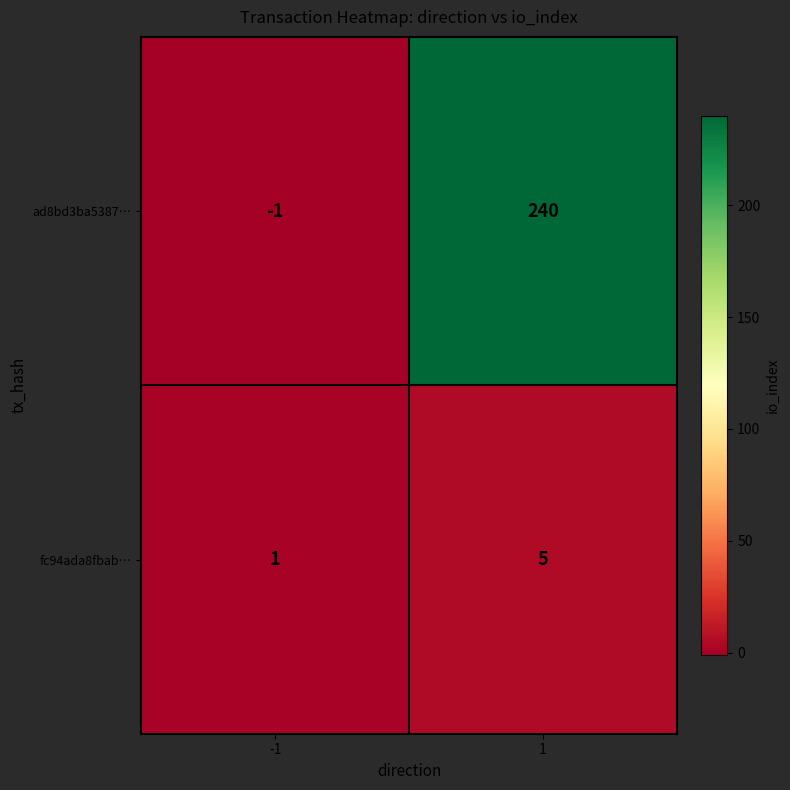

What is the sum of the ad8bd3ba5387… values at 1 and -1?

239